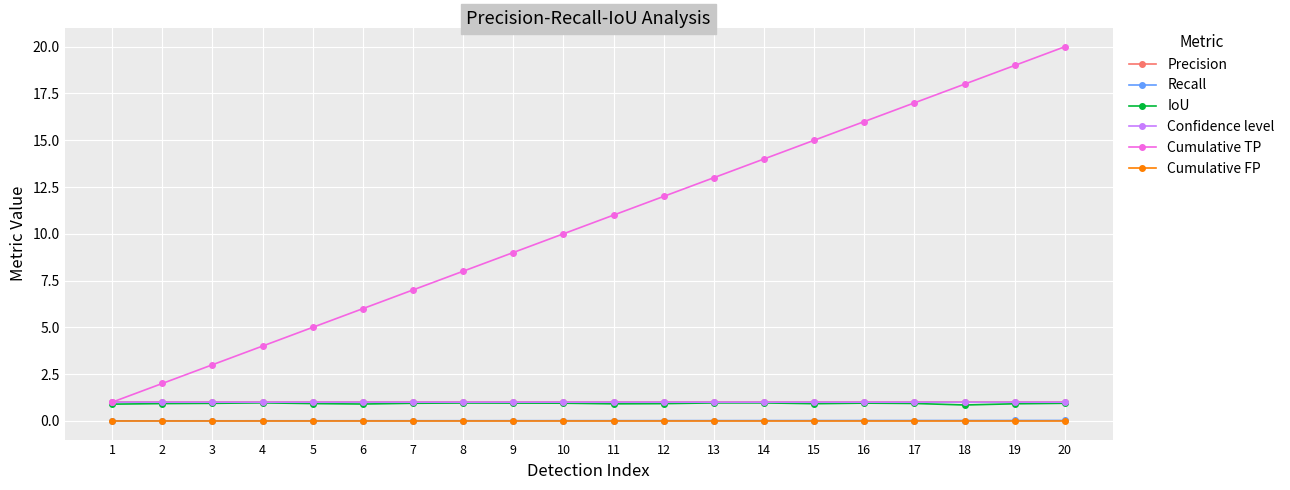

True or false: Recall and Cumulative FP cross at least once.

False